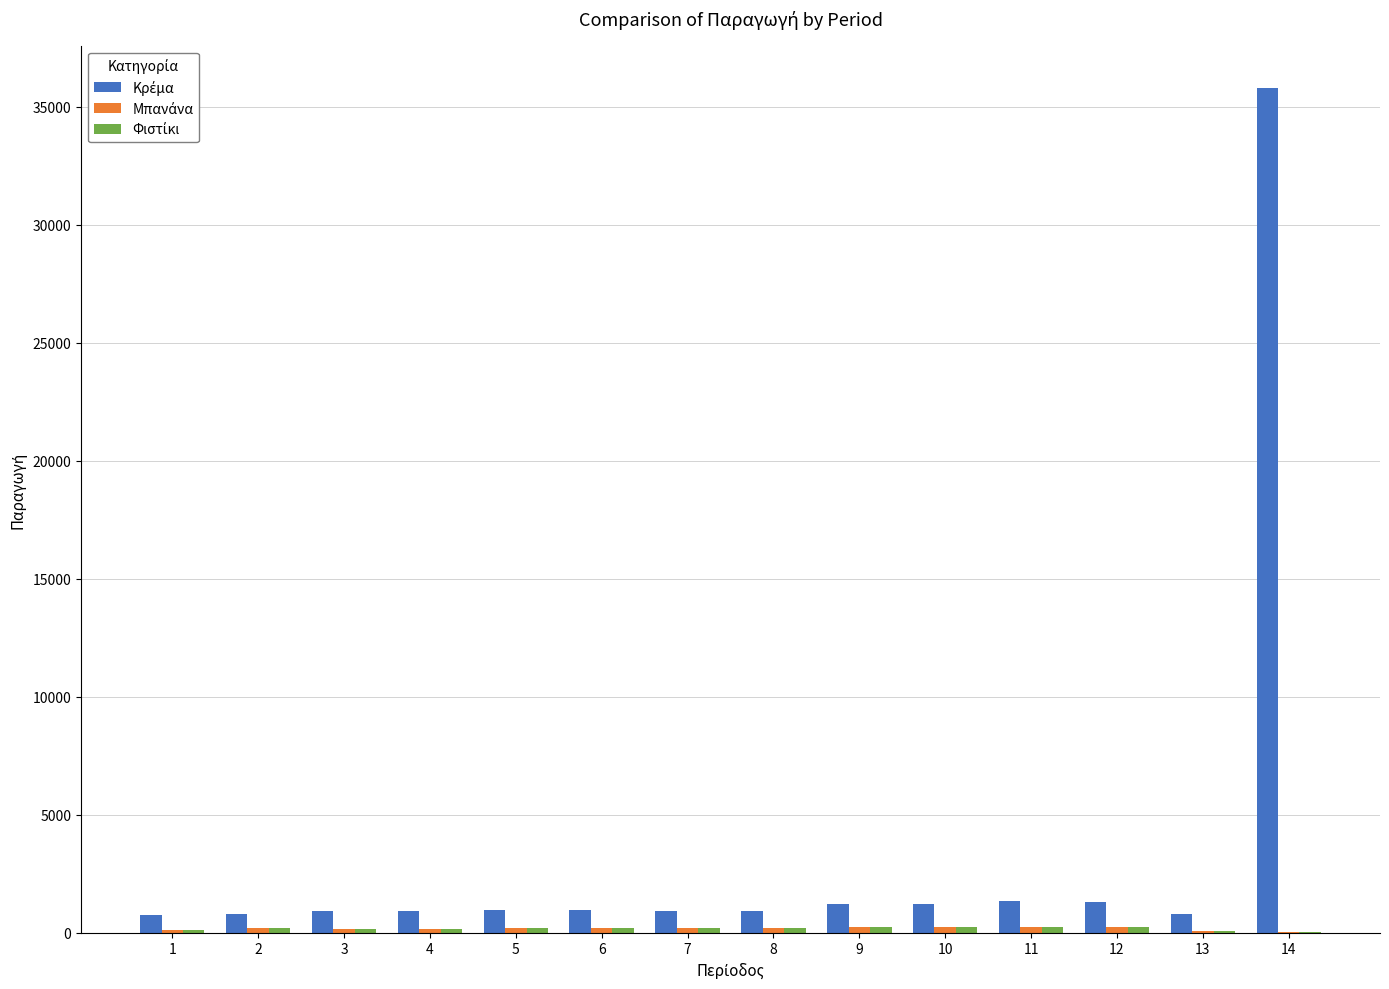

Count the number of data series in this chart.

3